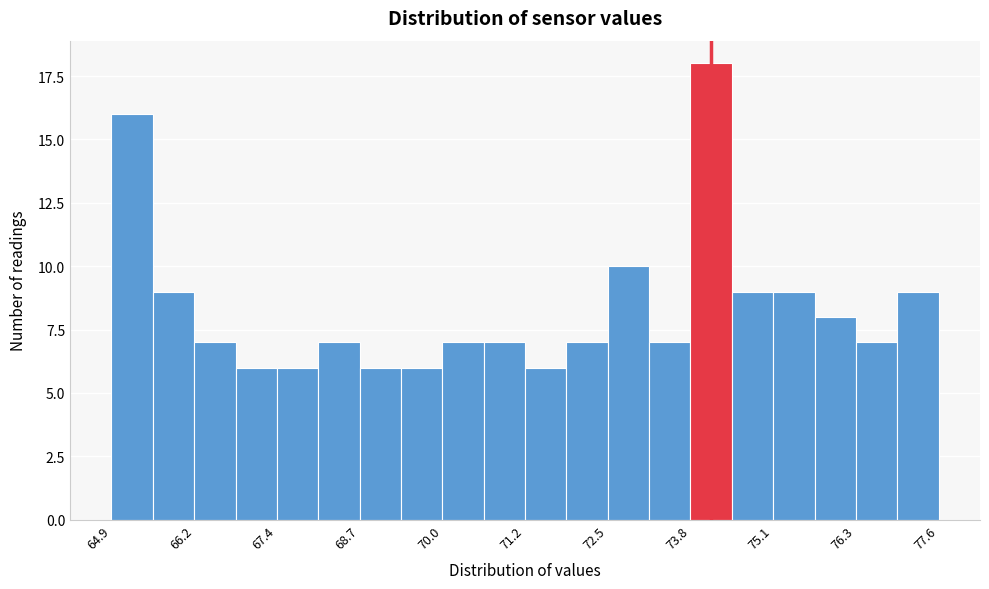

Read against the x-axis, roughly where is the centre of the tallest bar?

74.2